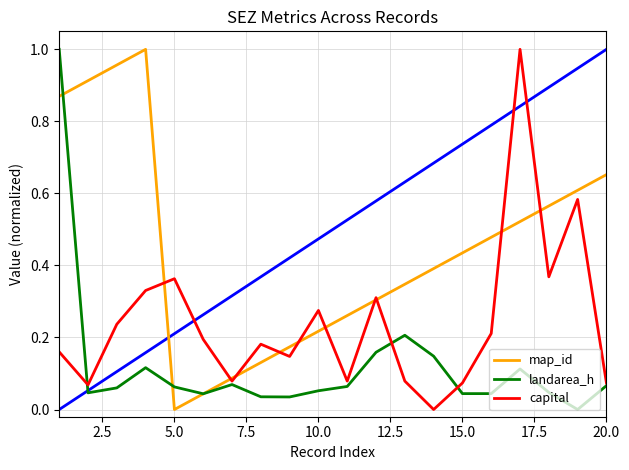

How many times do landarea_h and map_id cross each other?

3